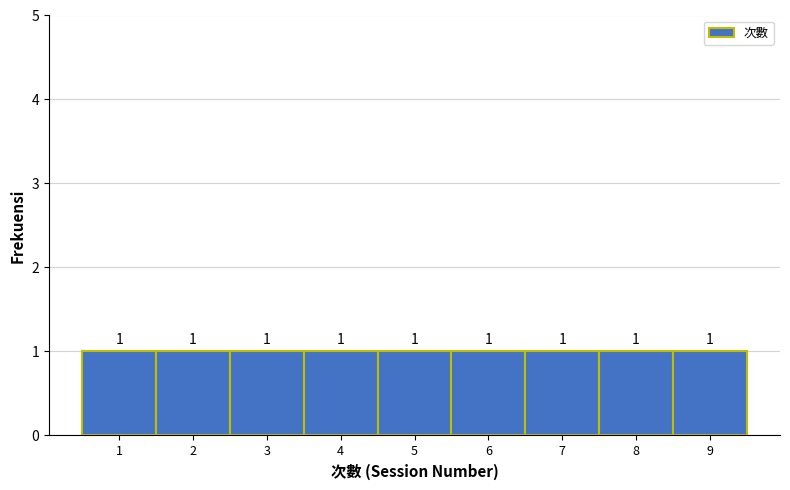

Reading left to right, list every bar in this chart as the range it spans on the x-axis followed by its height.

0.5 to 1.5: 1
1.5 to 2.5: 1
2.5 to 3.5: 1
3.5 to 4.5: 1
4.5 to 5.5: 1
5.5 to 6.5: 1
6.5 to 7.5: 1
7.5 to 8.5: 1
8.5 to 9.5: 1